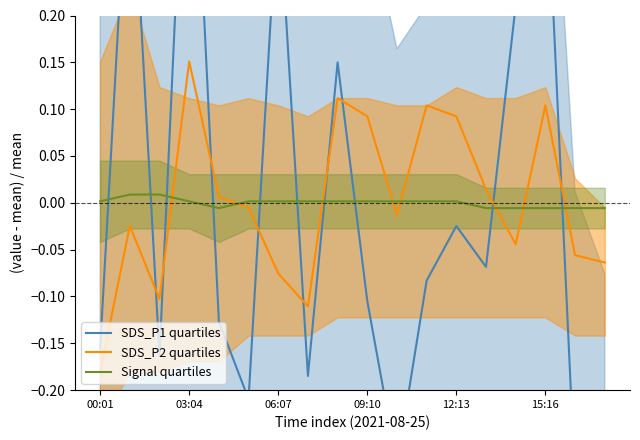

How many lines are shown in the chart?

3